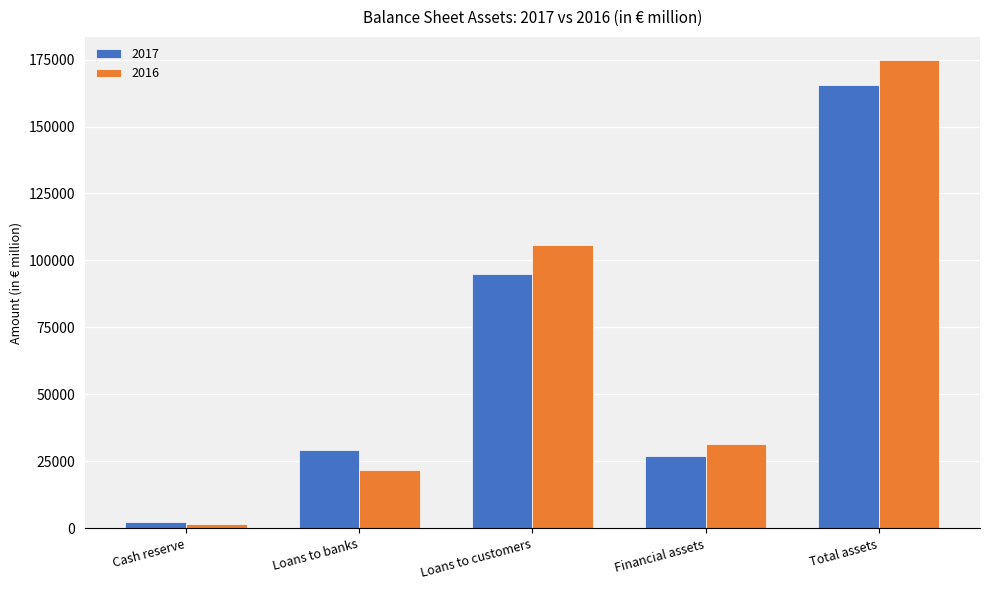

List the series in order of their peak value, highest first.

2016, 2017